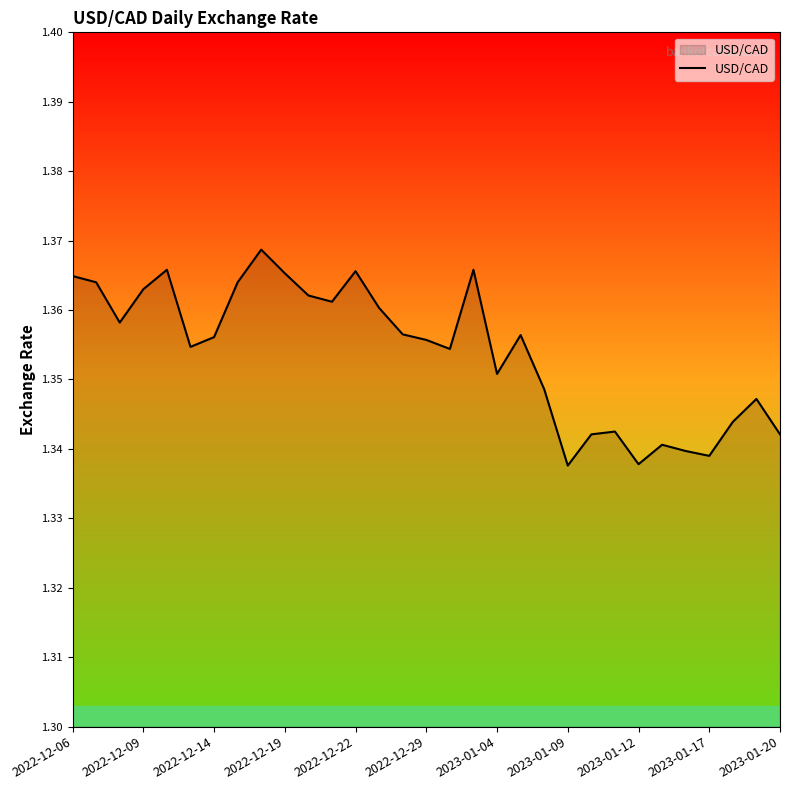

What is the average value?

1.4